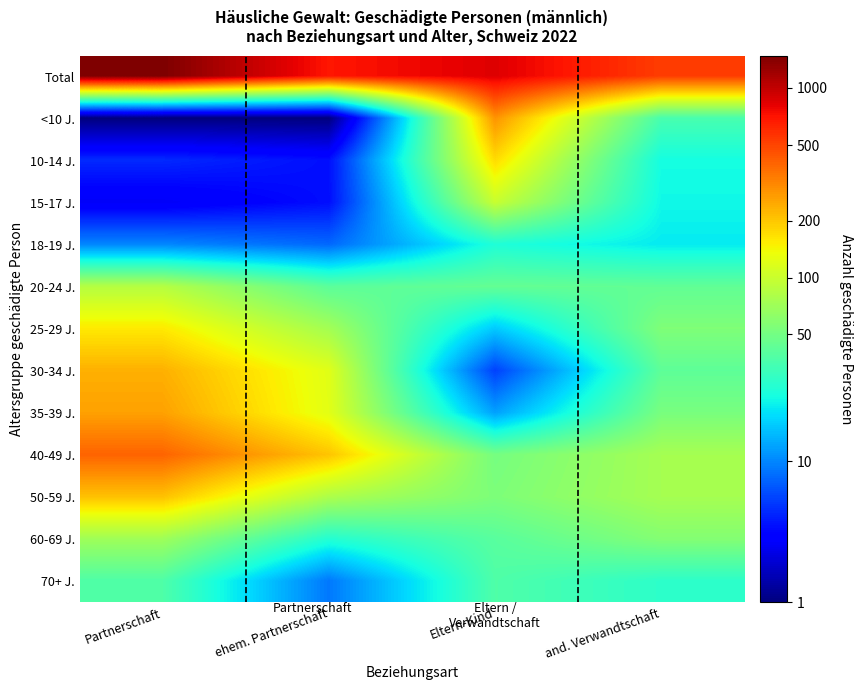

At how many categories does at least one series exceed 5?

4